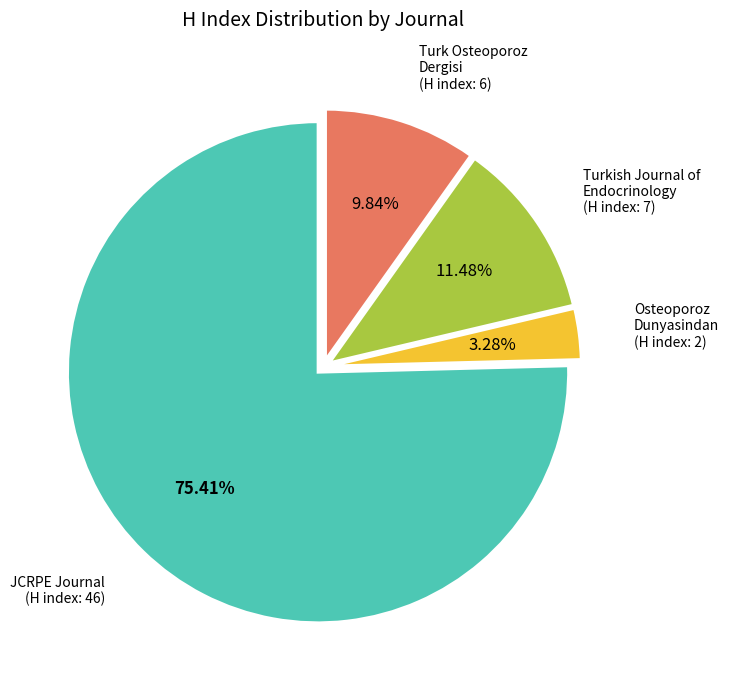

Is there any slice that represents more than half of the pie?

Yes